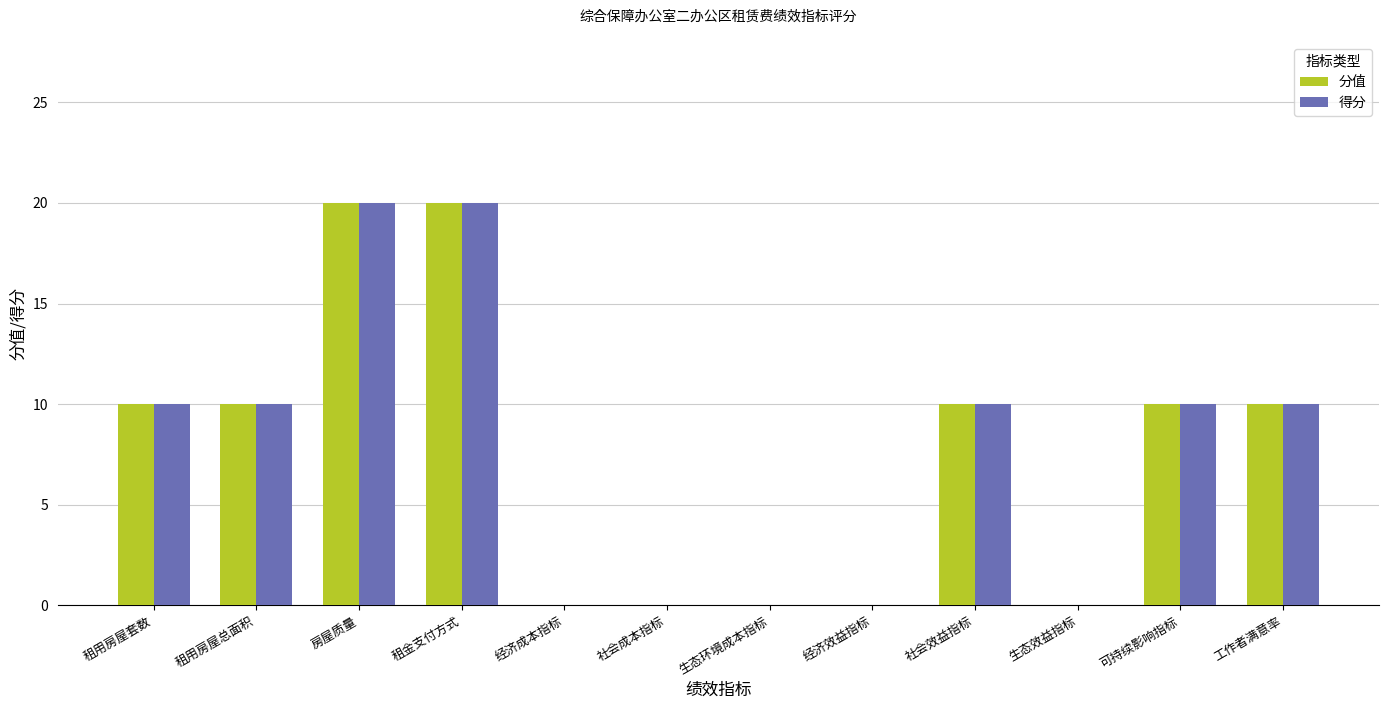

How many series are shown in this chart?

2